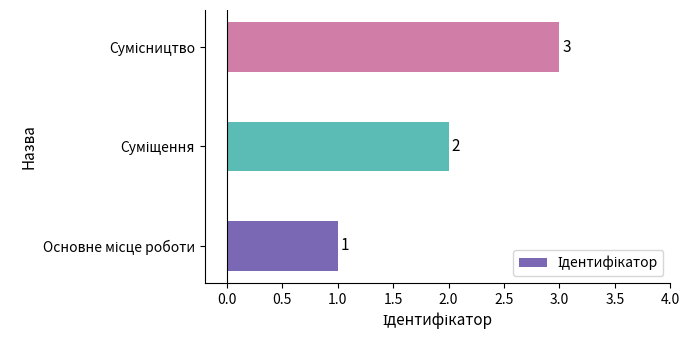

What is the greatest value displayed?

3